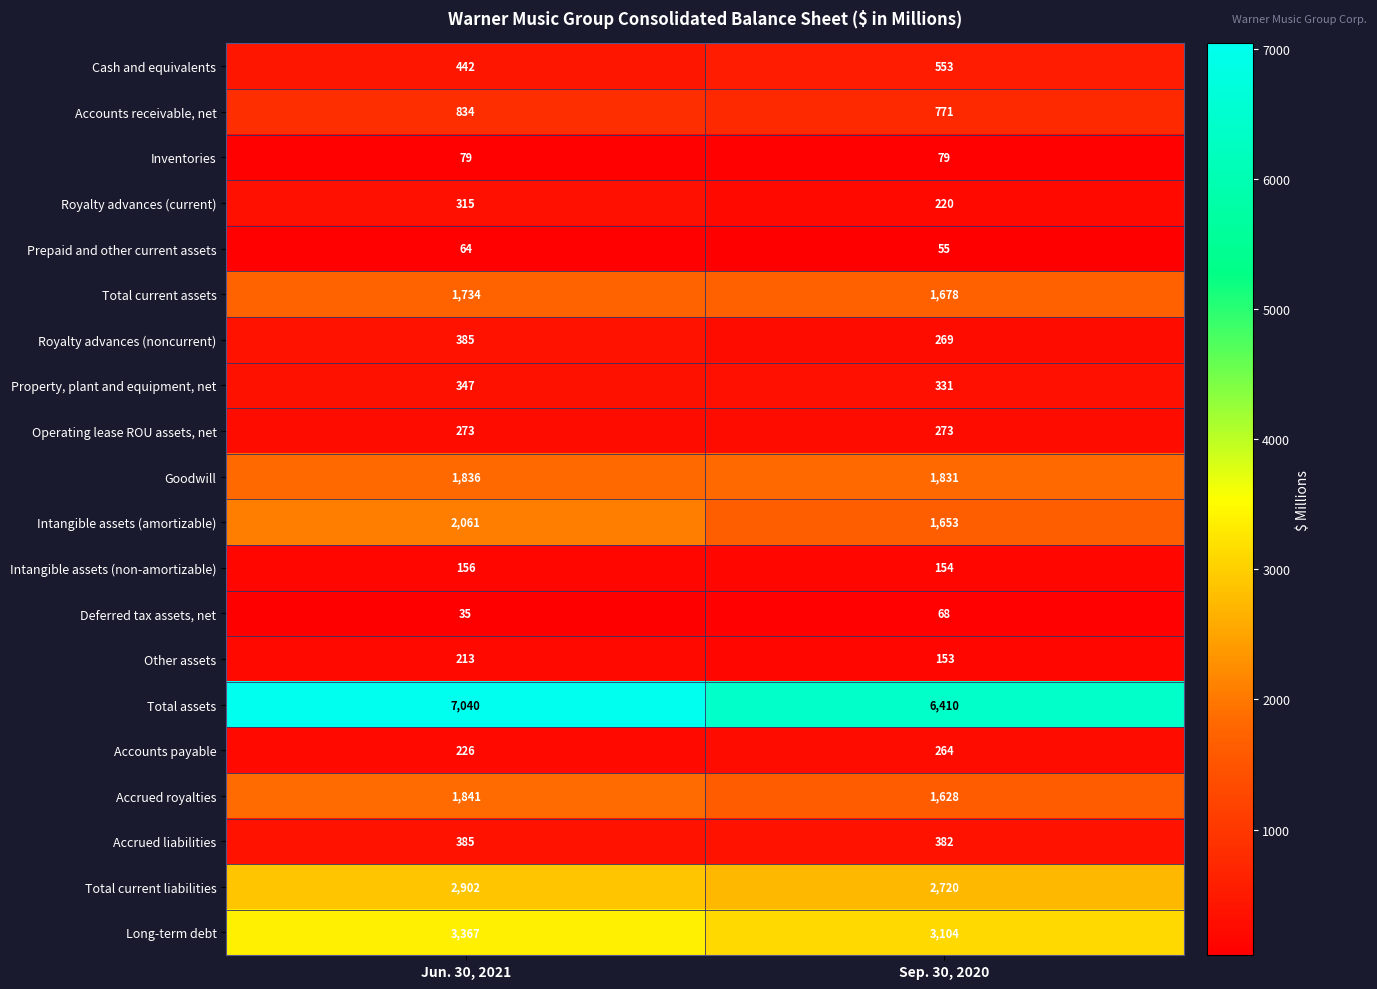

At which category does the chart reach its minimum across all series?

Jun. 30, 2021